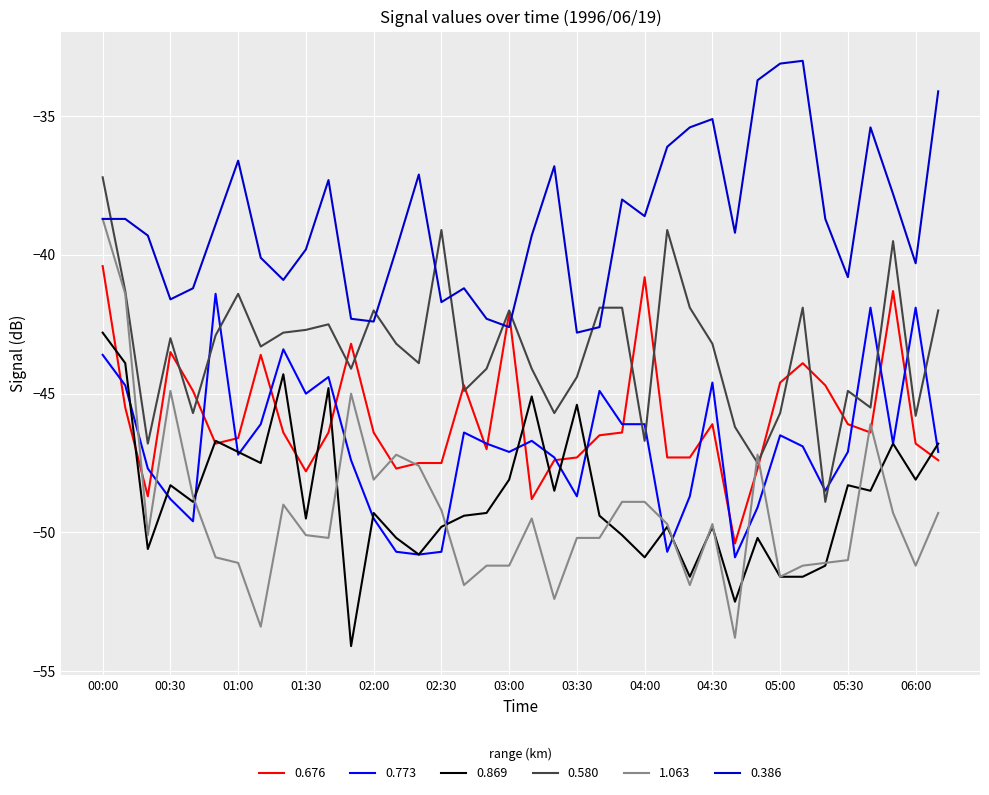

Which series has the largest range (max minus min)?

1.063